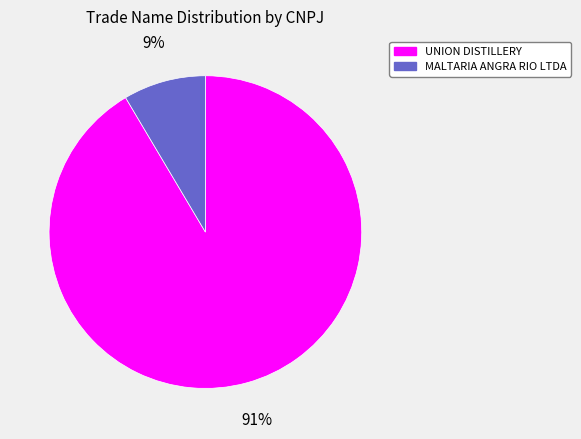

To the nearest percent, what is the average slice percentage?

50%